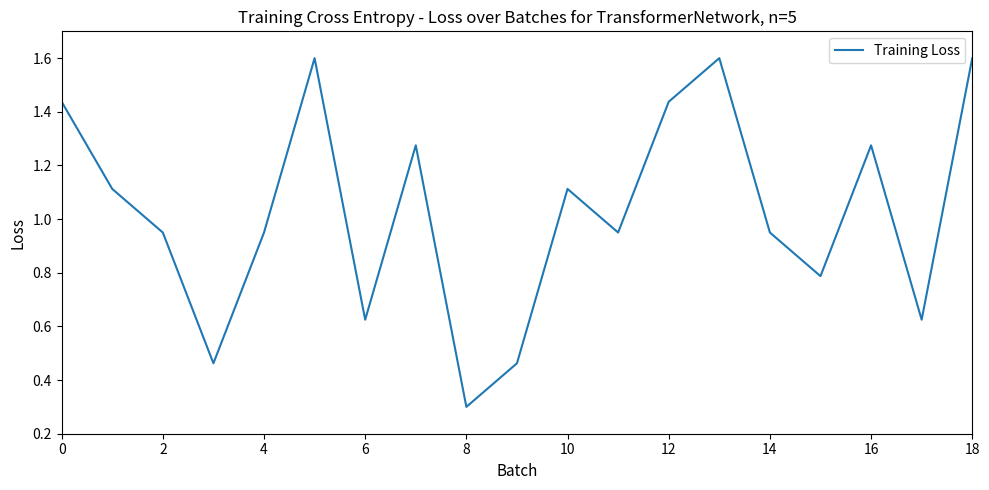

What is the maximum value shown in the chart?

1.6